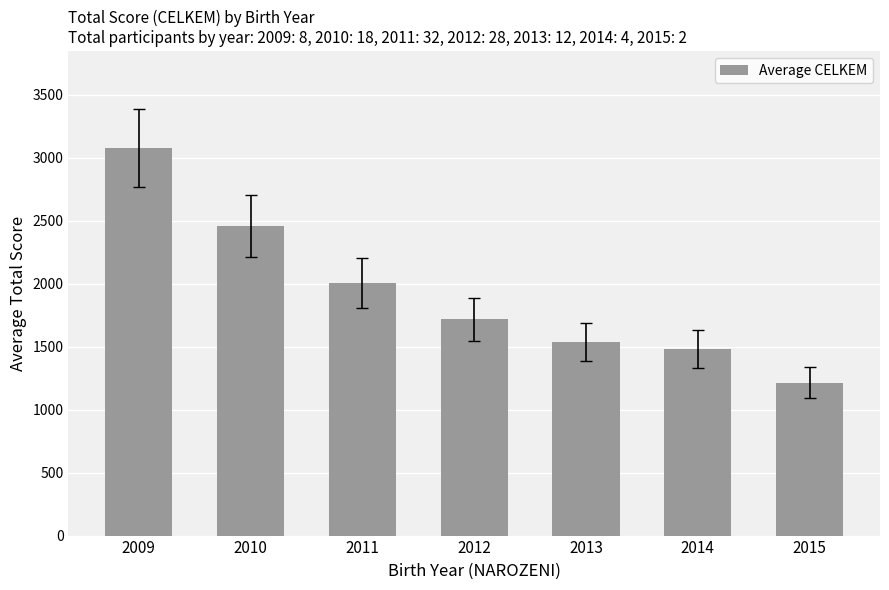

The chart shows a value of 800 at 2015. True or false?

False